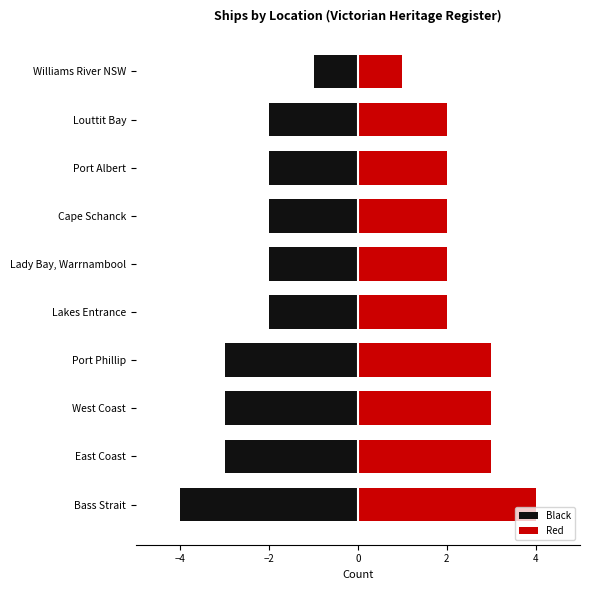

What are all the series names shown in the legend?

Black, Red